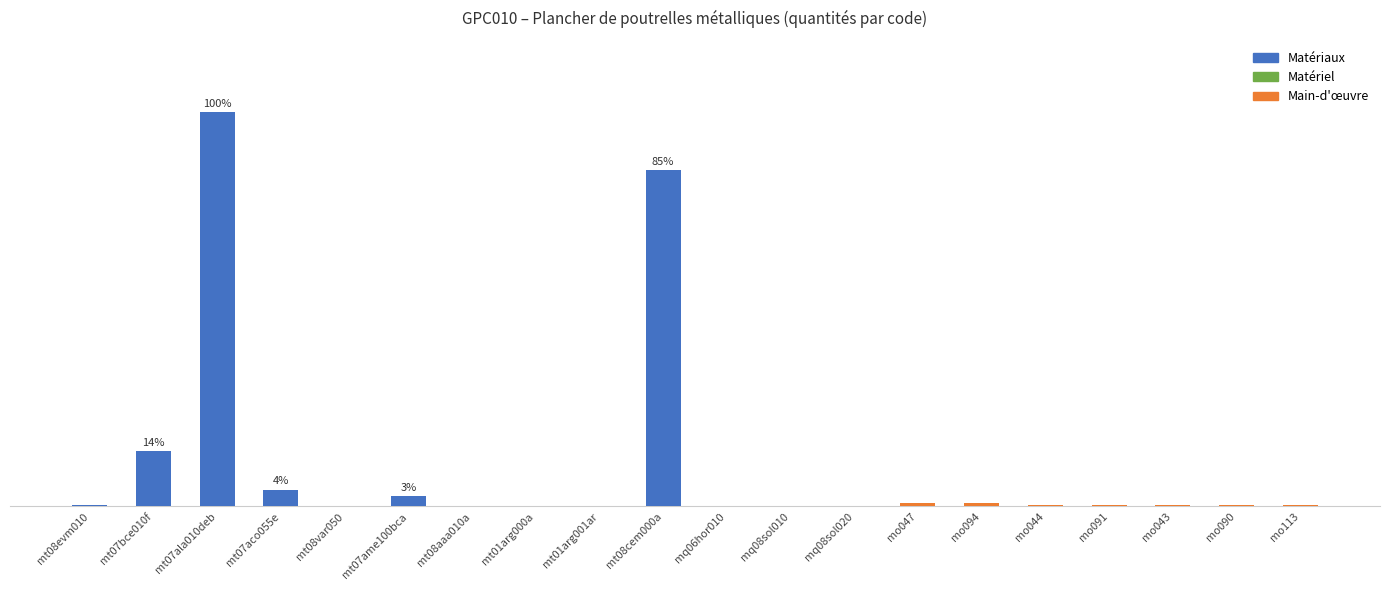

At which category does the chart reach its peak across all series?

mt07ala010deb